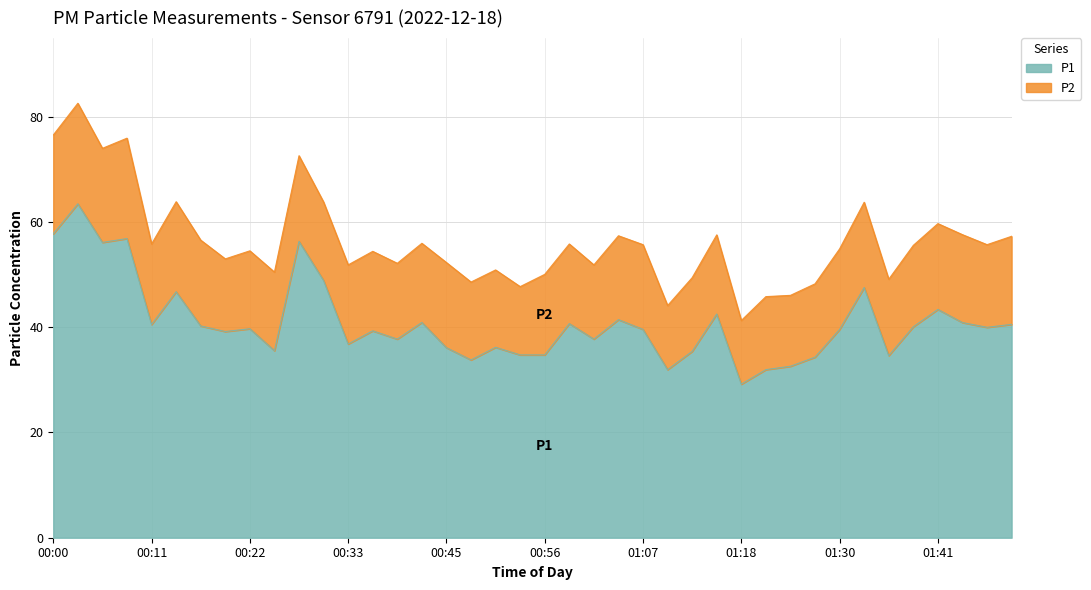

Reading right to left, transcribe all the data shown in this chart.

40.5	40.0	40.9	43.4	40.1	34.6	47.5	39.6	34.3	32.6	31.9	29.2	42.5	35.4	31.9	39.6	41.4	37.7	40.7	34.7	34.7	36.2	33.8	36.1	40.9	37.7	39.3	36.8	48.9	56.3	35.5	39.7	39.2	40.2	46.7	40.5	56.8	56.1	63.4	57.7